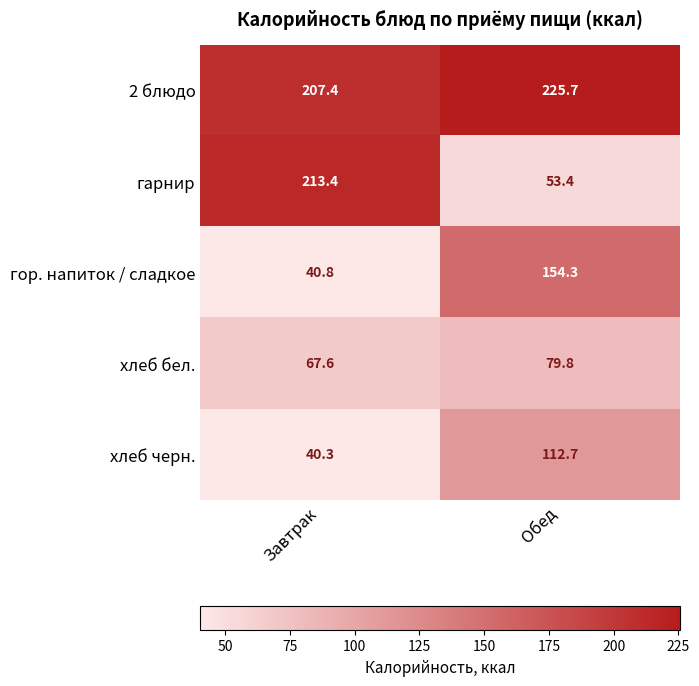

Is it true that гор. напиток / сладкое equals 40.8 at Завтрак?

True